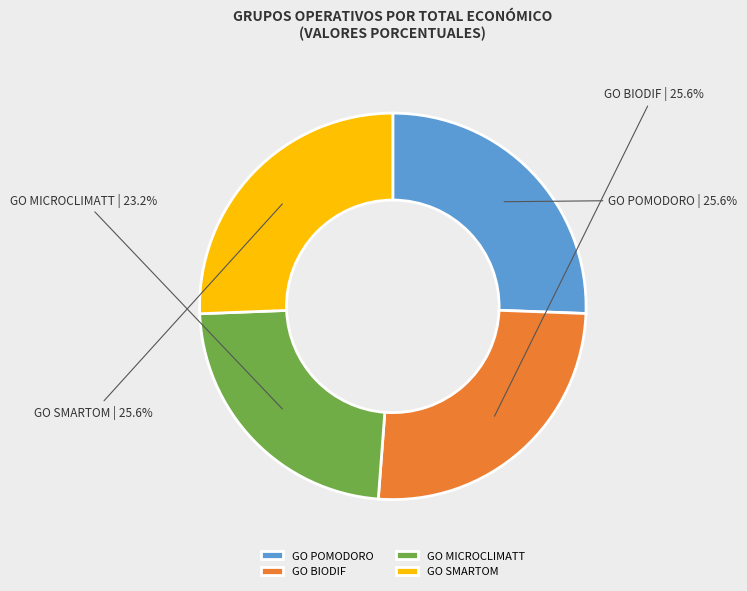

What is the smallest slice in the pie chart?

GO MICROCLIMATT